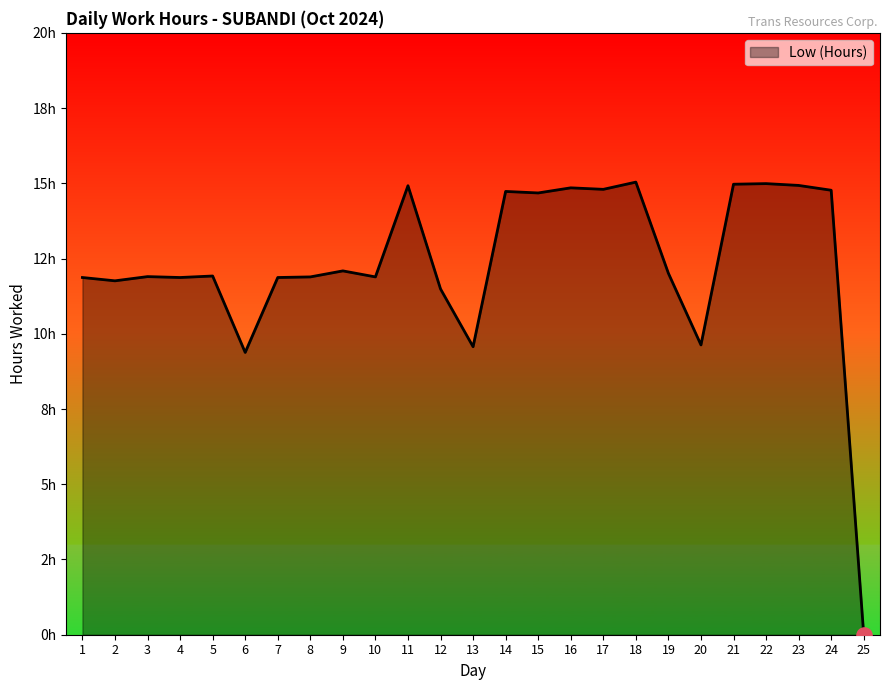

What is the change in value from 17 to 19?

-2.8